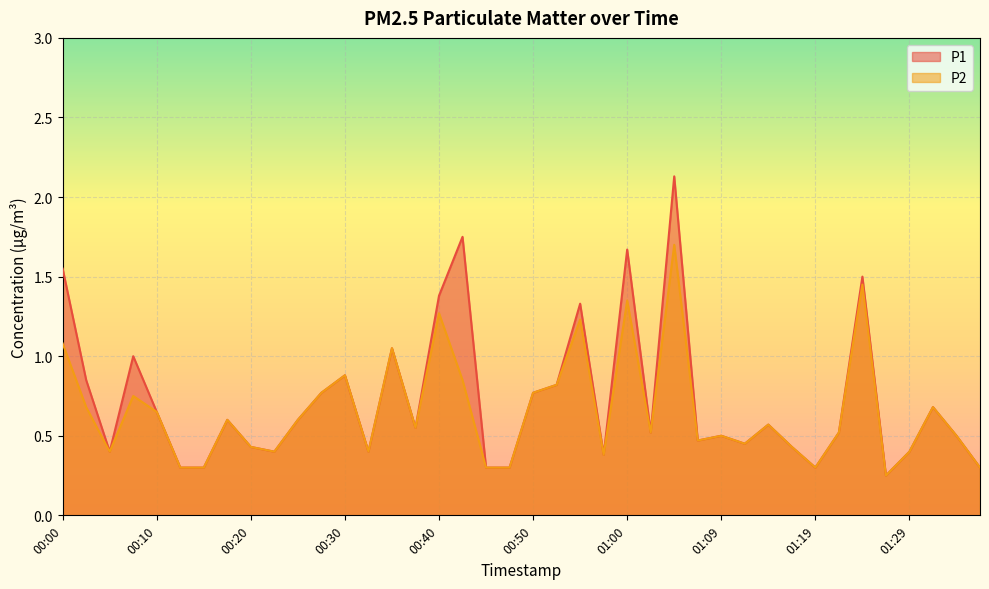

At how many categories does at least one series exceed 1?

8